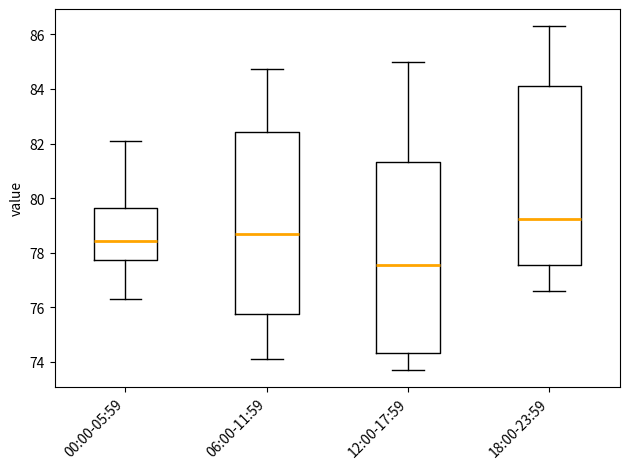

Where is the upper edge of the box for 18:00-23:59 on the y-axis? The values are not printed on the chart, so give them approximately, as read against the axis.

84.2